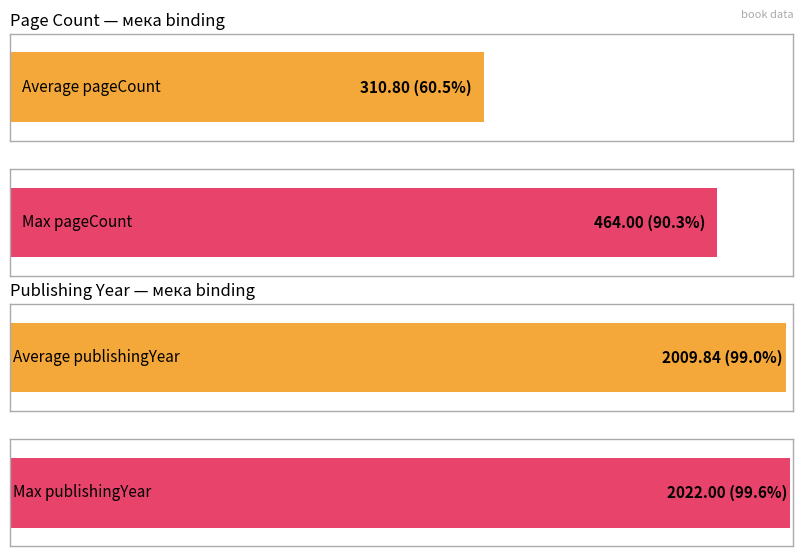

At 1, list the series in order from largest to smallest.

Max pageCount, Average pageCount